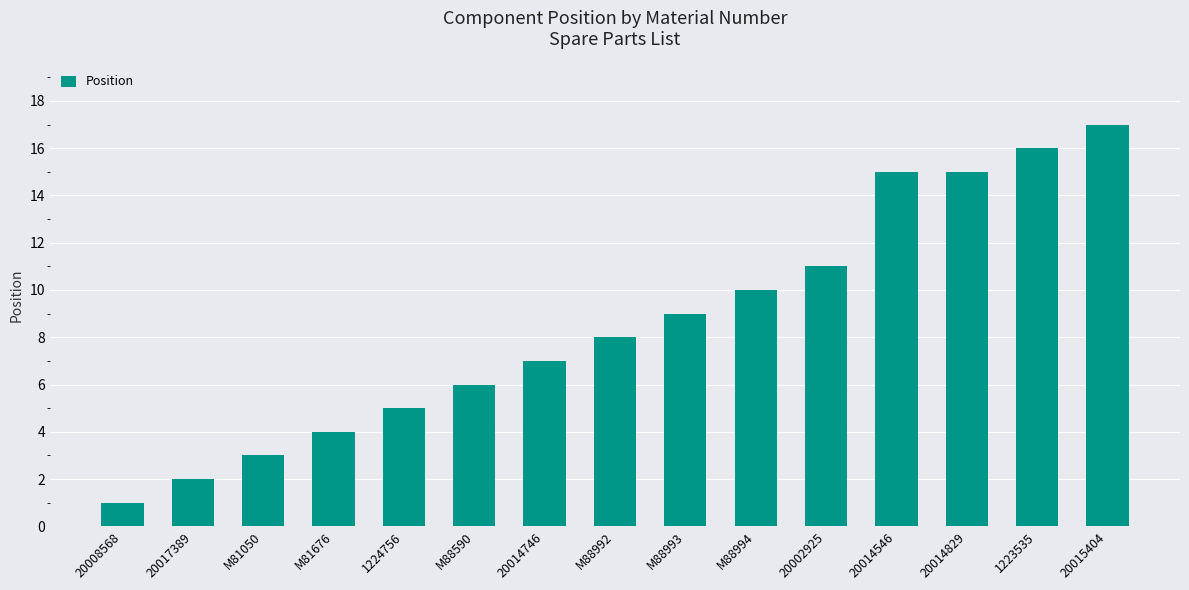

What is the ratio of the value at 20014829 to the value at 20014746?

2.1